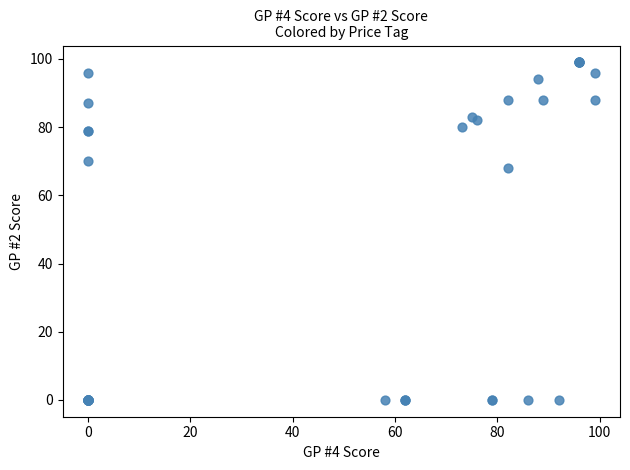

What Y value in the scatter plot is closest to 49?

68